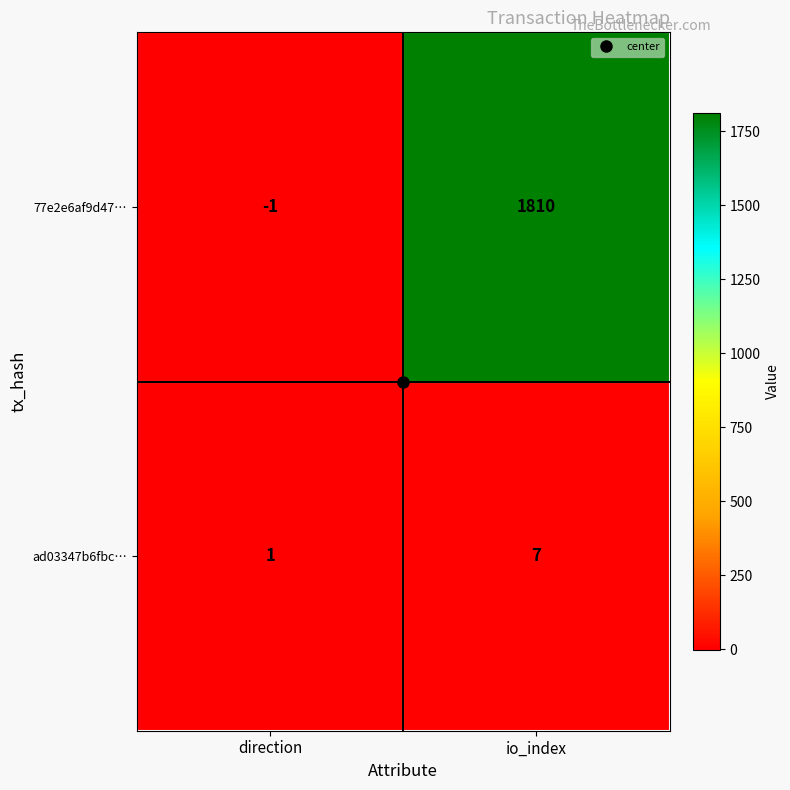

True or false: ad03347b6fbc… has a value of 2 at direction.

False